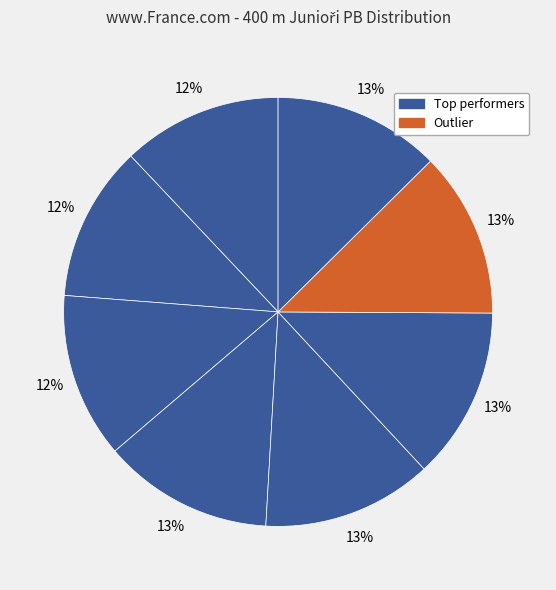

To the nearest percent, what is the average slice percentage?

12%